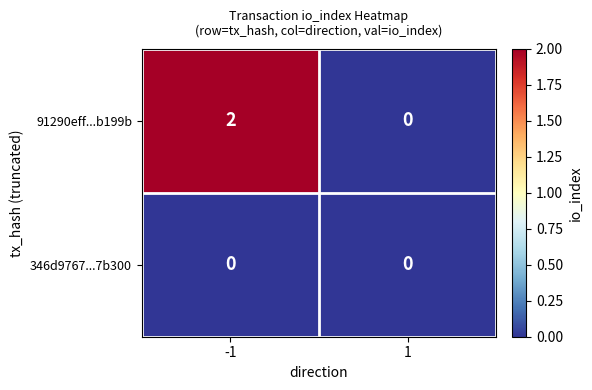

Between -1 and 1, which series saw the biggest shift?

91290eff...b199b